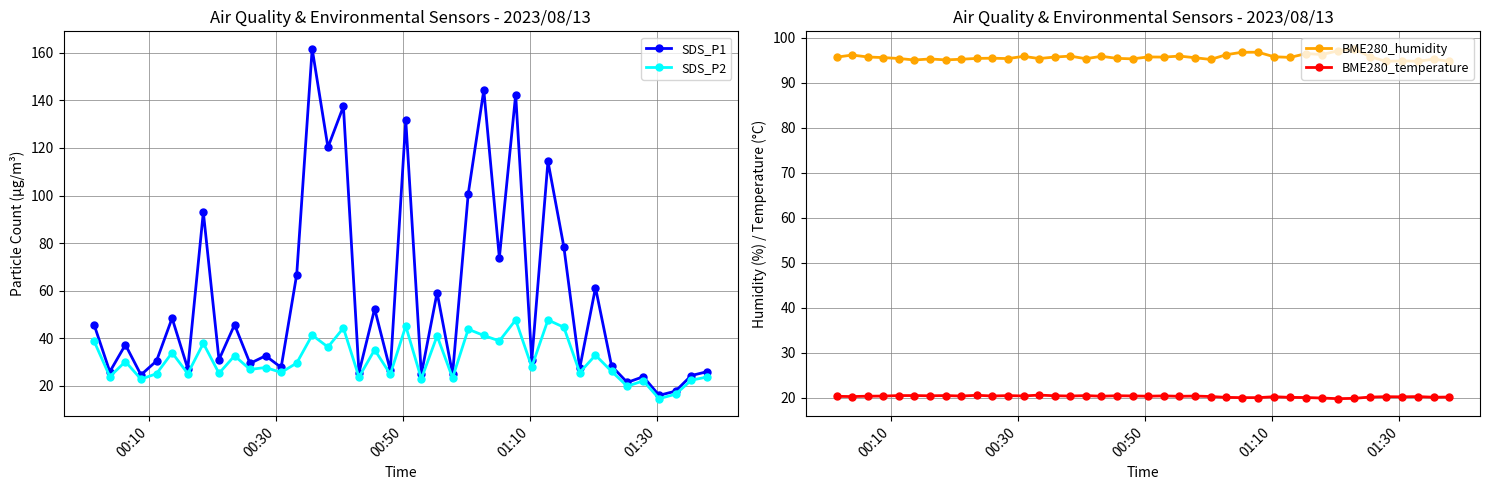

What is the value of the BME280_humidity point at the 35th from the left?

95.8